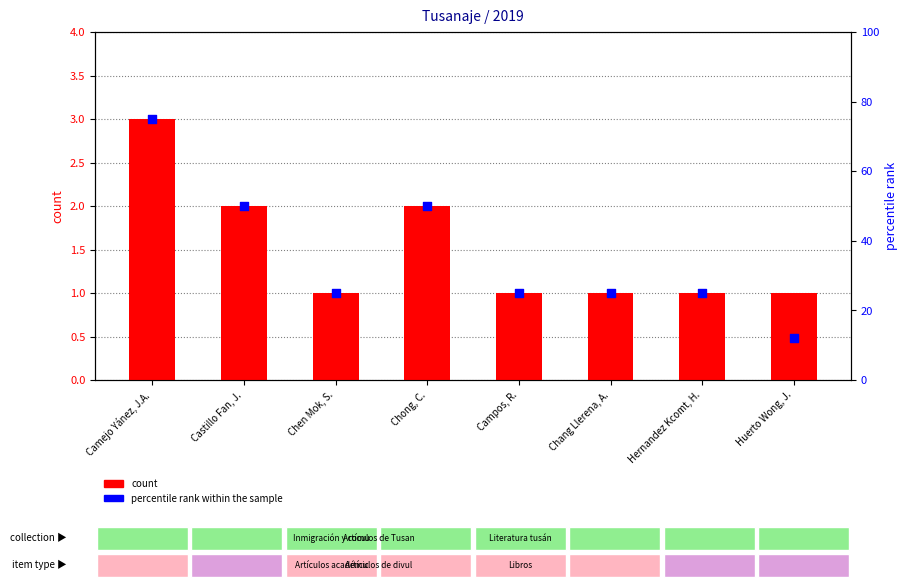

What is the total value across all series at Chong, C.?

52